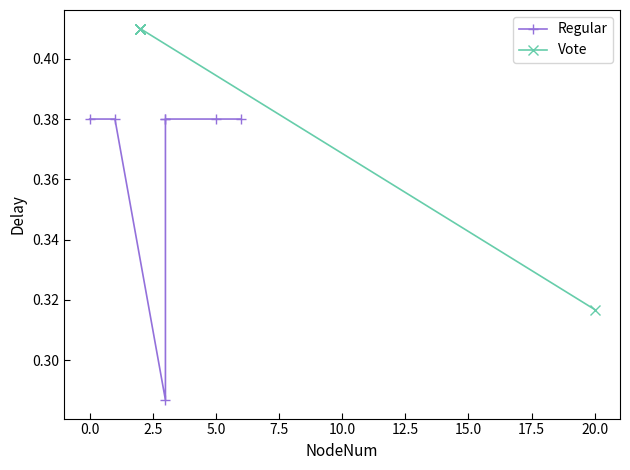

What is the value of the Regular point at the 7th from the left?

0.4